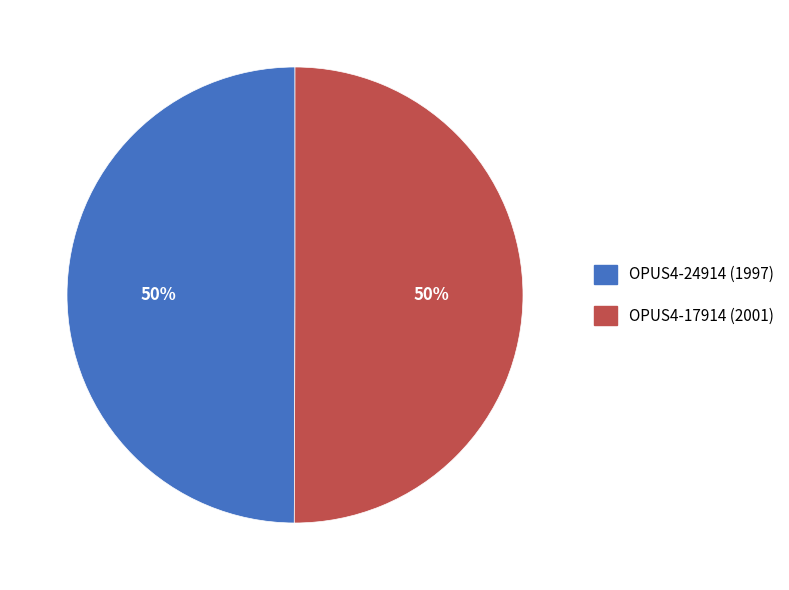

How many segments does this pie chart have?

2